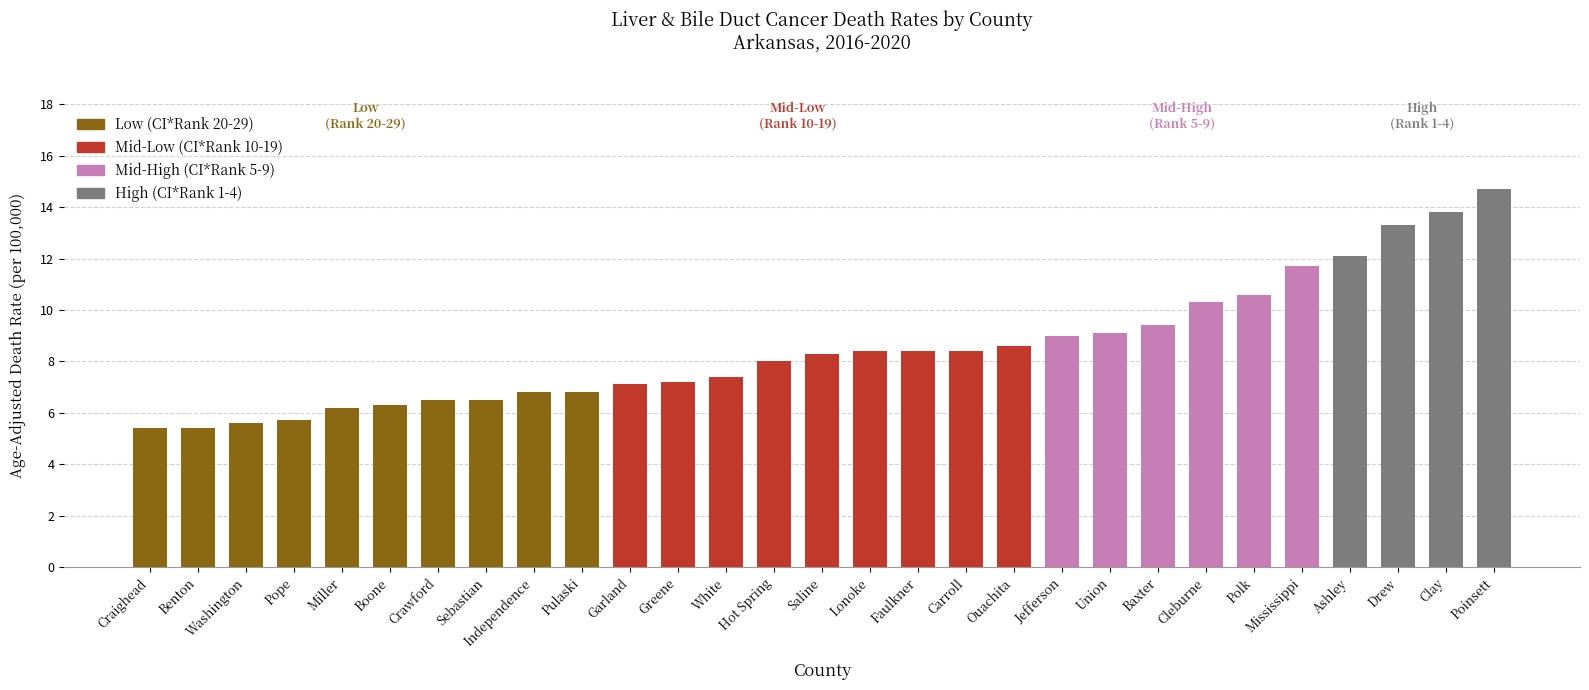

At which label does the data first exceed 8?

Saline